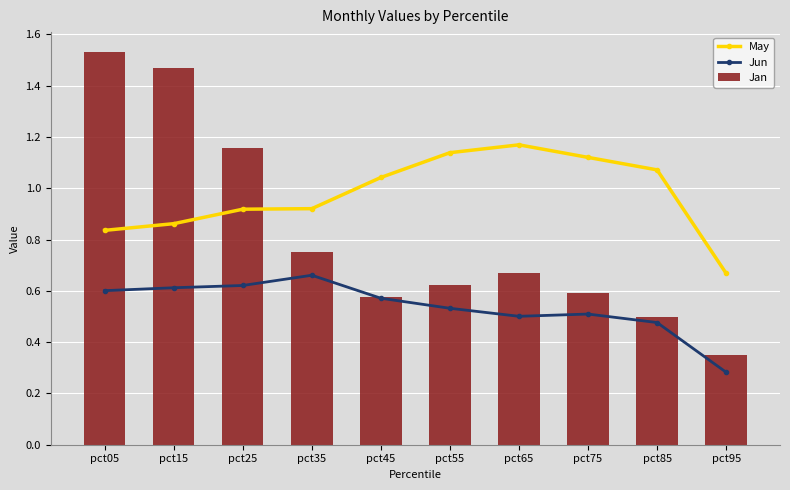

What is the difference between the second highest and minimum values in the Jan series?

1.1